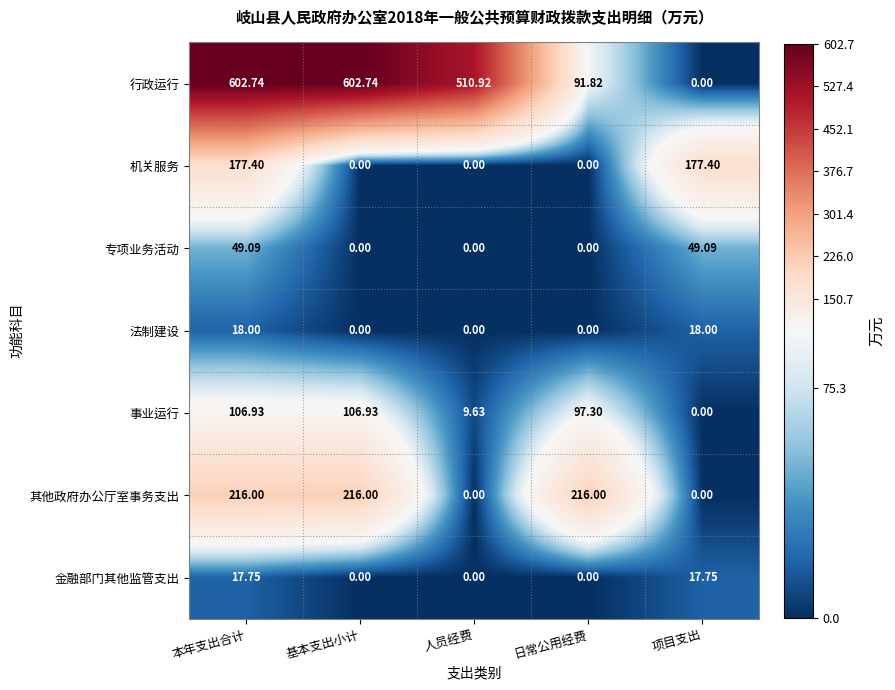

Rank the series by their maximum value, from highest to lowest.

行政运行, 其他政府办公厅室事务支出, 机关服务, 事业运行, 专项业务活动, 法制建设, 金融部门其他监管支出